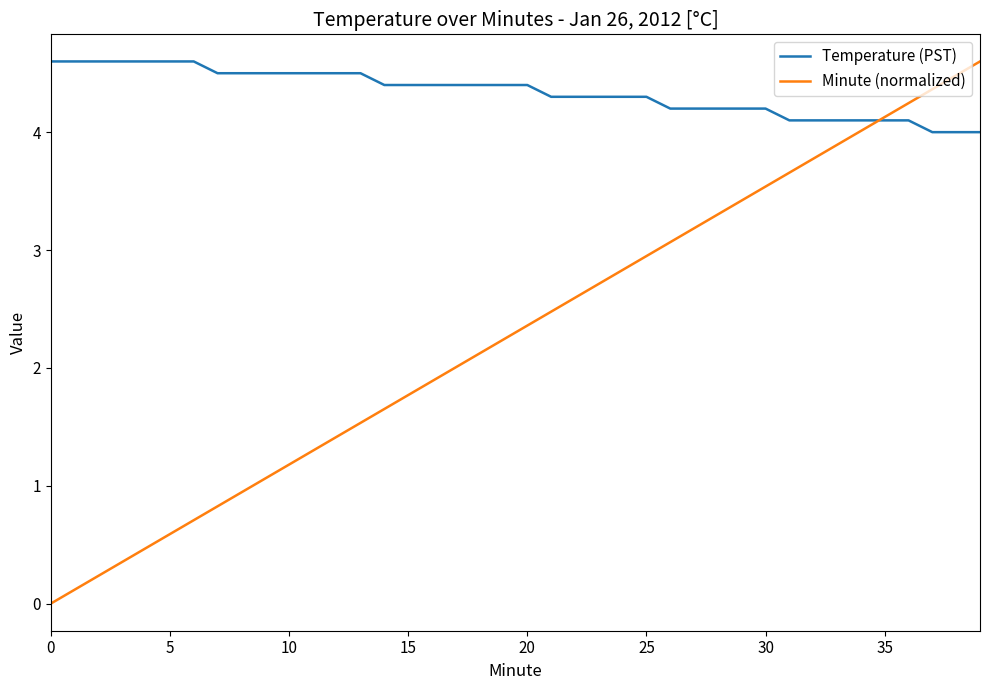

Which series has the widest spread of values?

Minute (normalized)